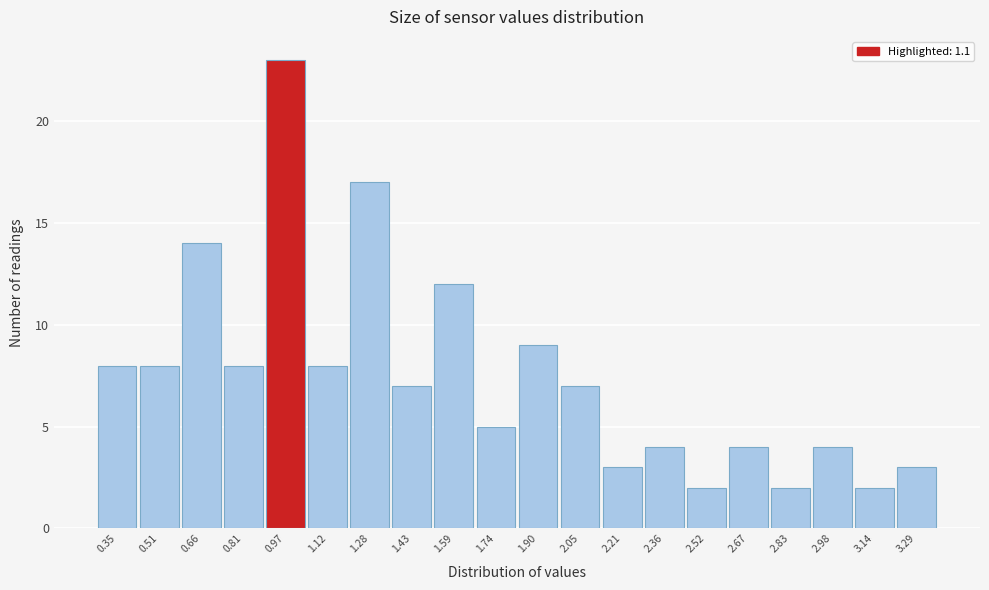

Reading left to right, extract all data points from this chart.

8	8	14	8	23	8	17	7	12	5	9	7	3	4	2	4	2	4	2	3